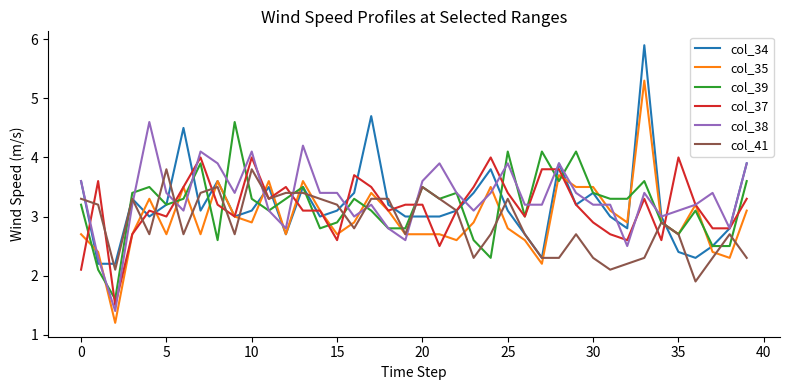

What is the maximum value for col_41?

3.8